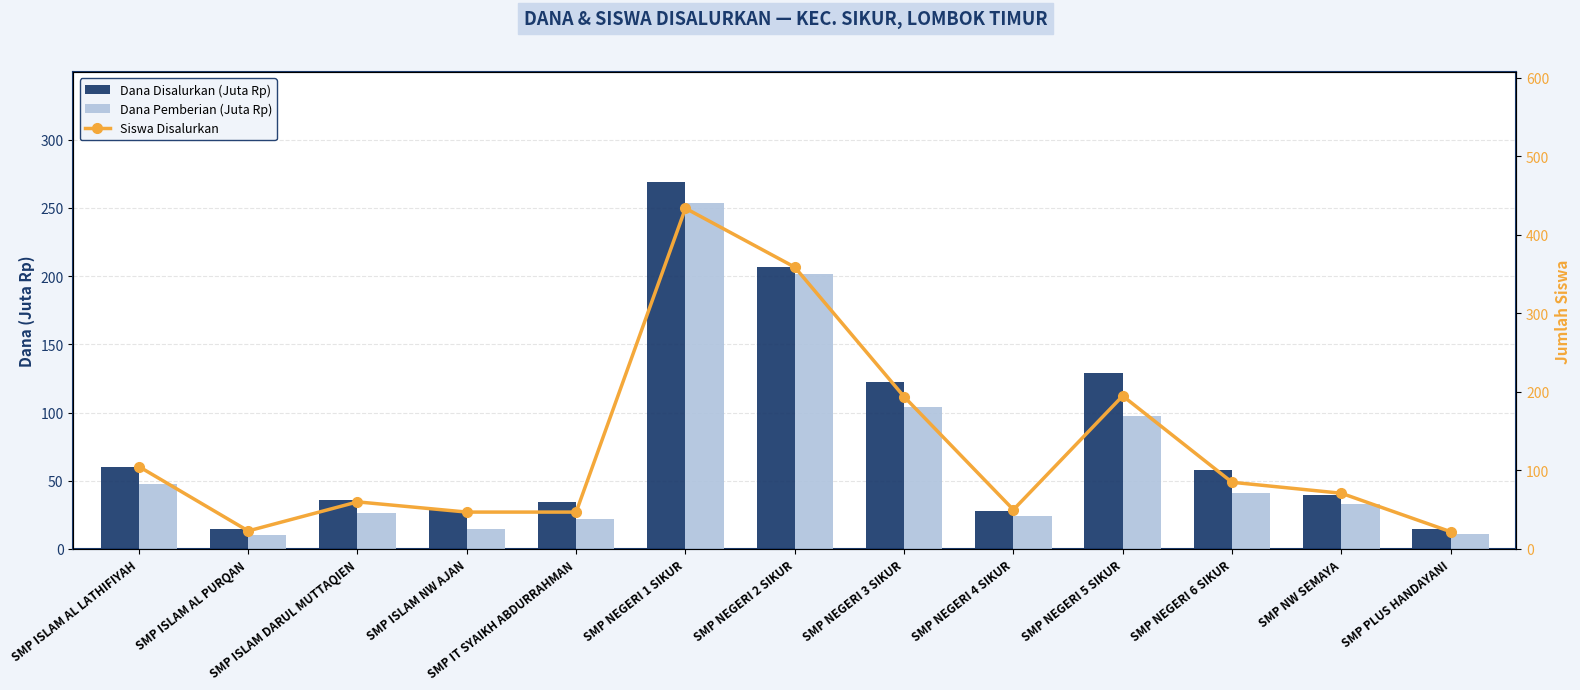

Which series has the largest total across all categories?

Siswa Disalurkan